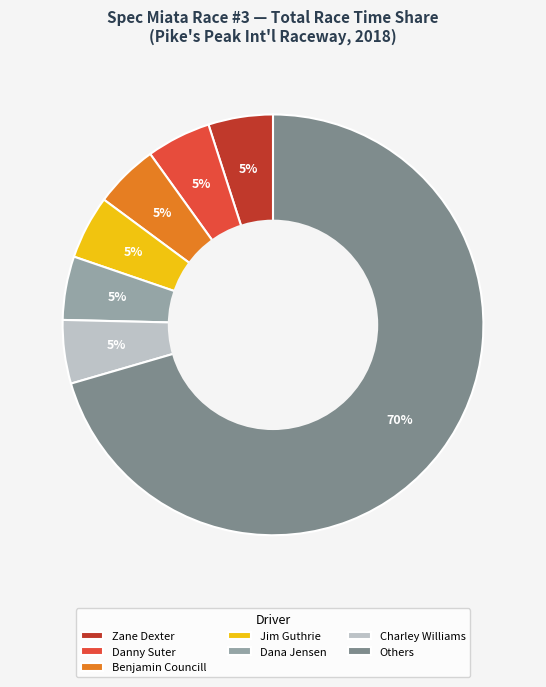

True or false: Others accounts for 77% of the total.

False